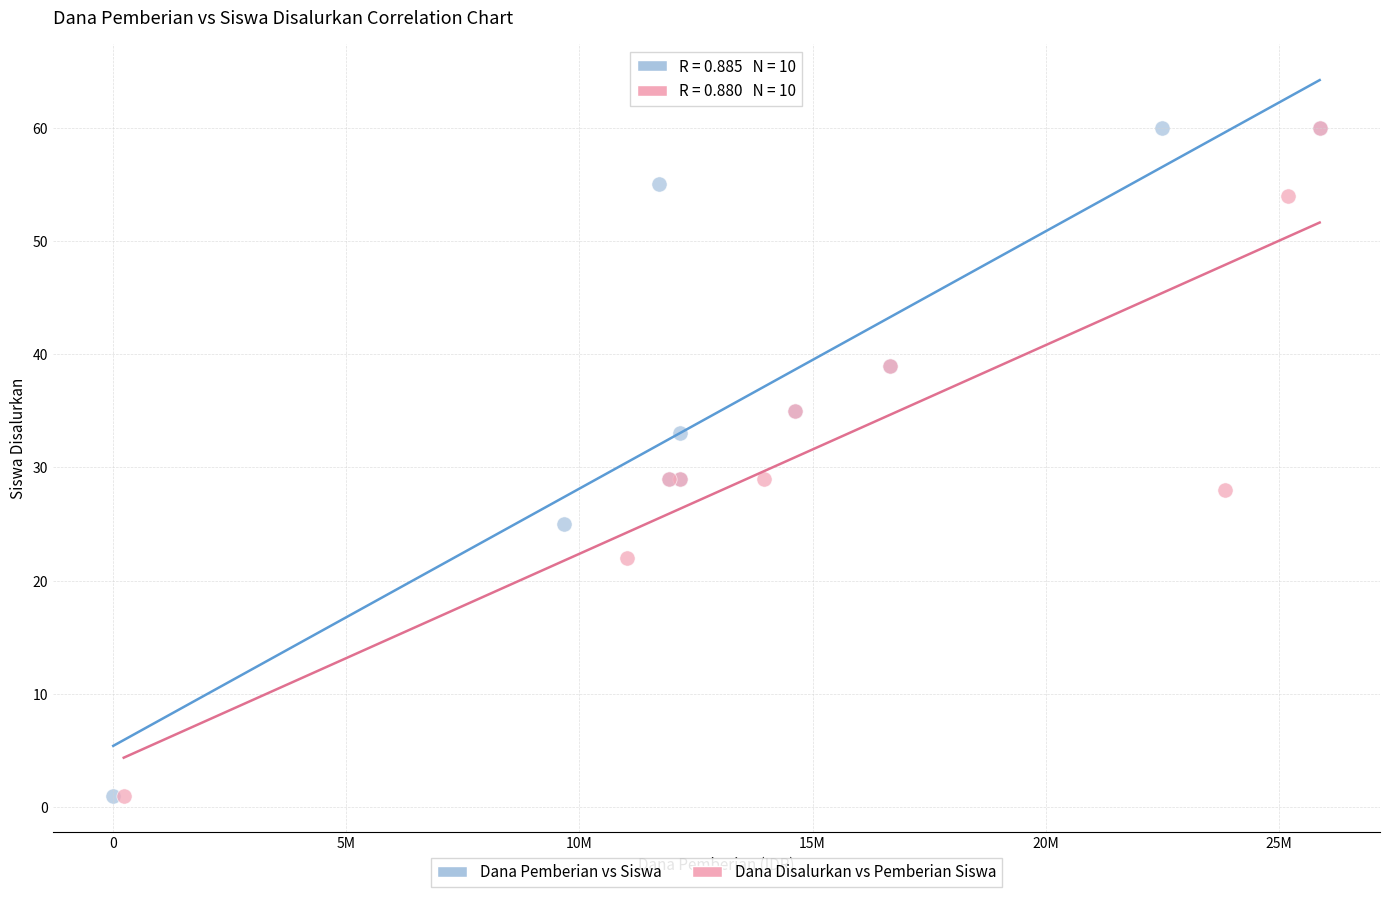

What are all the series names shown in the legend?

Dana Pemberian vs Siswa, Dana Disalurkan vs Pemberian Siswa